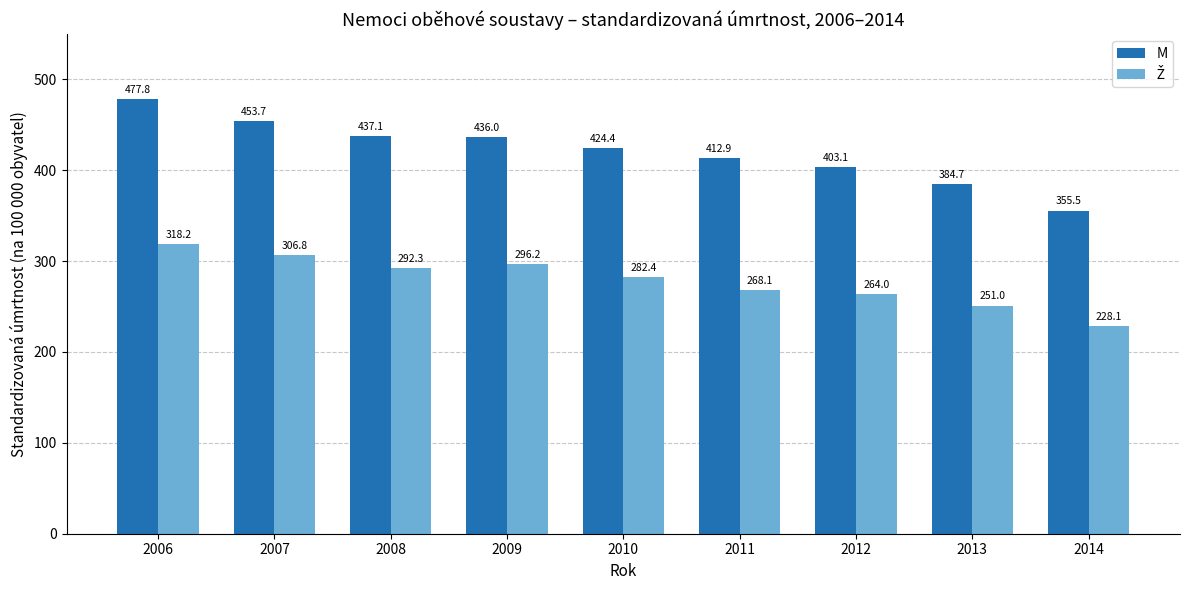

Which label corresponds to the smallest value in the chart?

2014